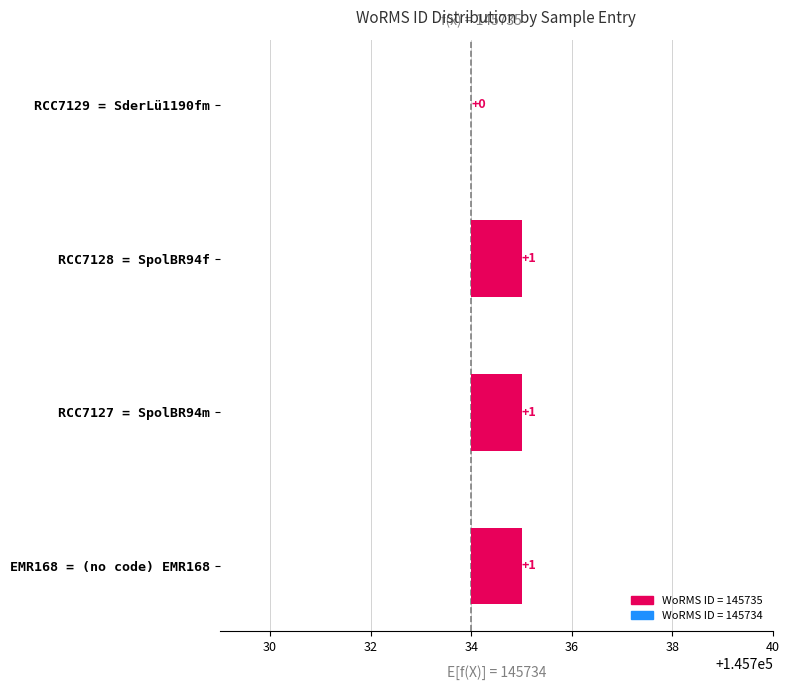

Rank the categories by value from highest to lowest.

(no code) EMR168, SpolBR94m, SpolBR94f, SderLü1190fm